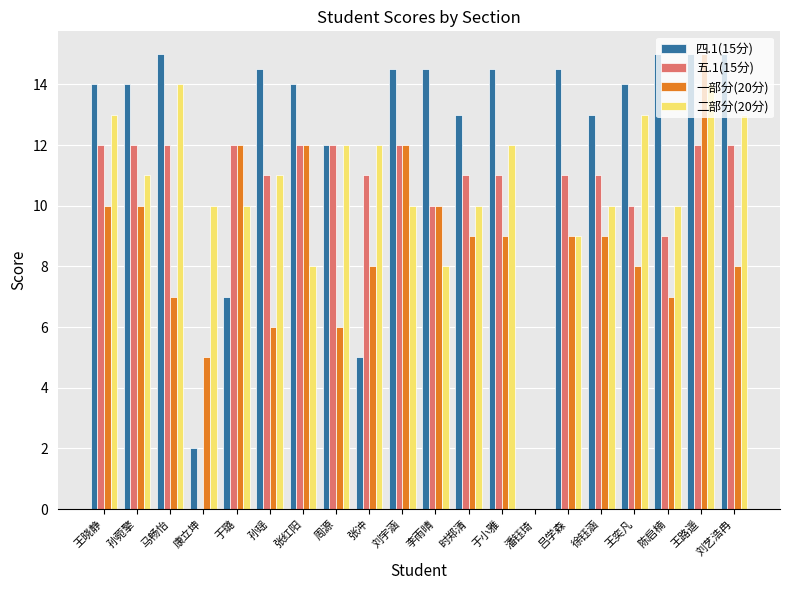

What is the sum of all 四.1(15分) values?

240.5